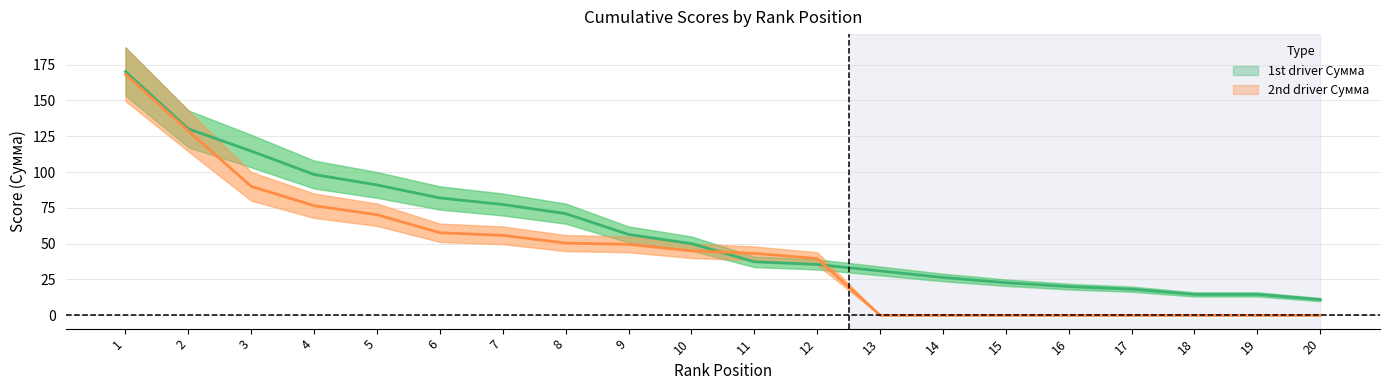

At how many categories does at least one series exceed 17?

17